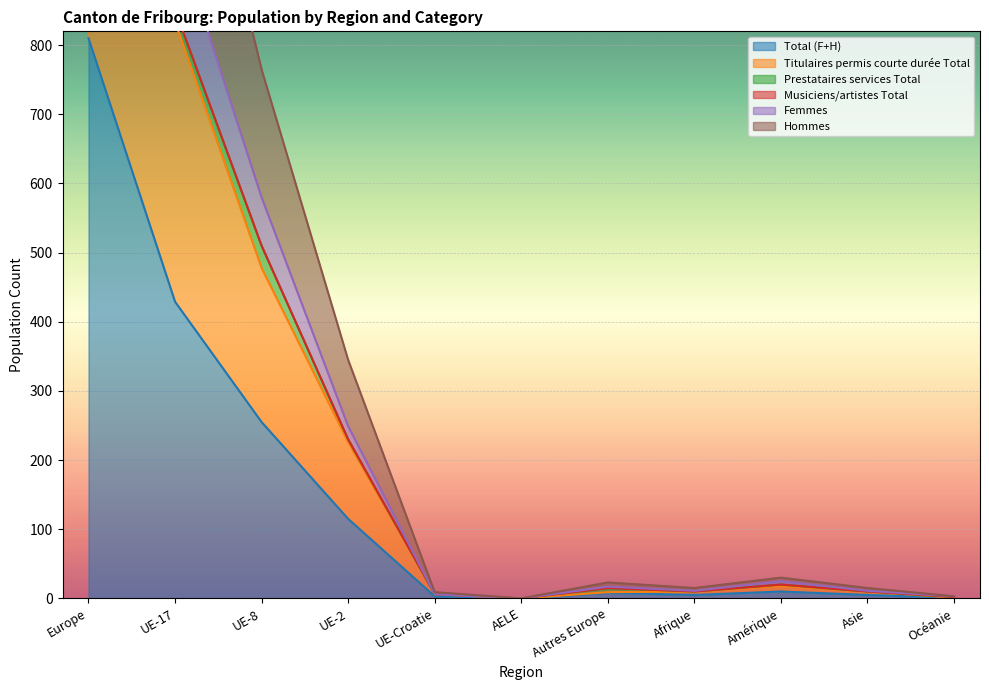

Which series has the largest range (max minus min)?

Femmes